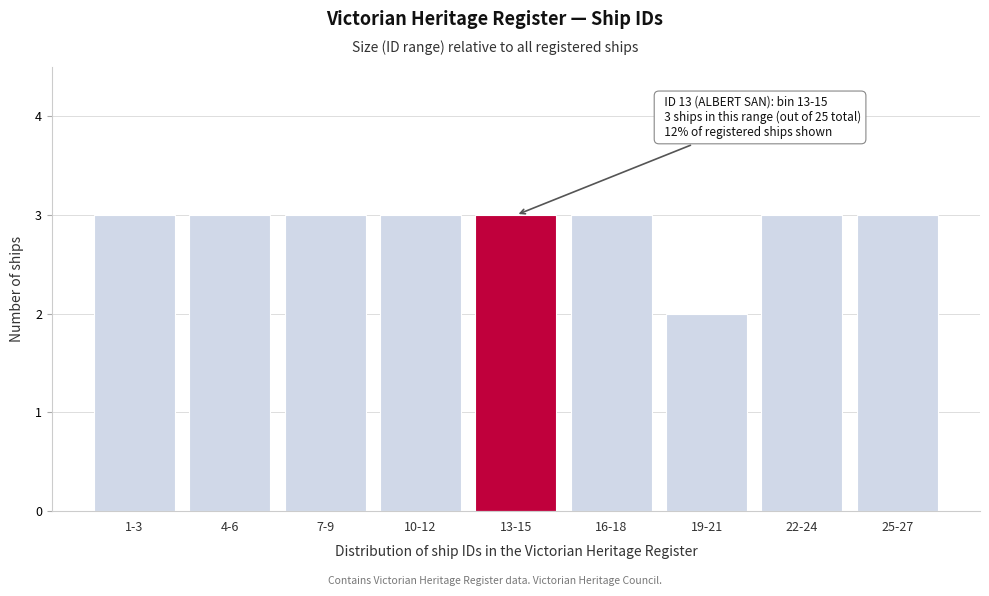

Reading left to right, what are all the values shown in this chart?

1-3=3	4-6=3	7-9=3	10-12=3	13-15=3	16-18=3	19-21=2	22-24=3	25-27=3